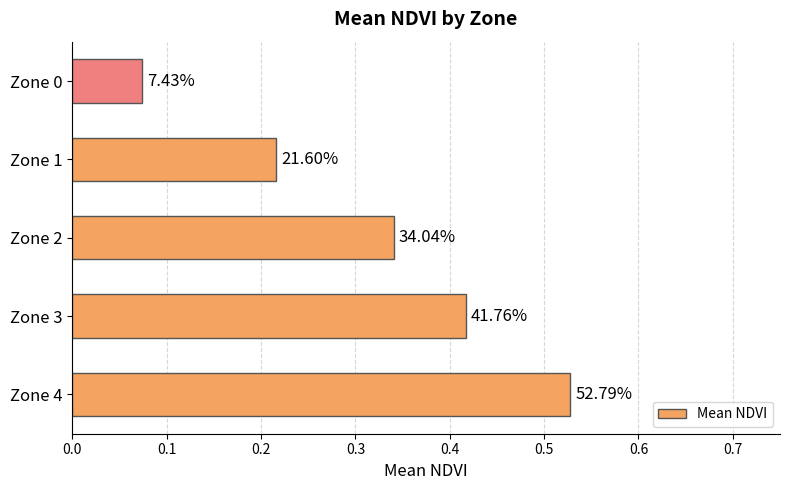

What is the difference between the maximum and second lowest values?

0.3